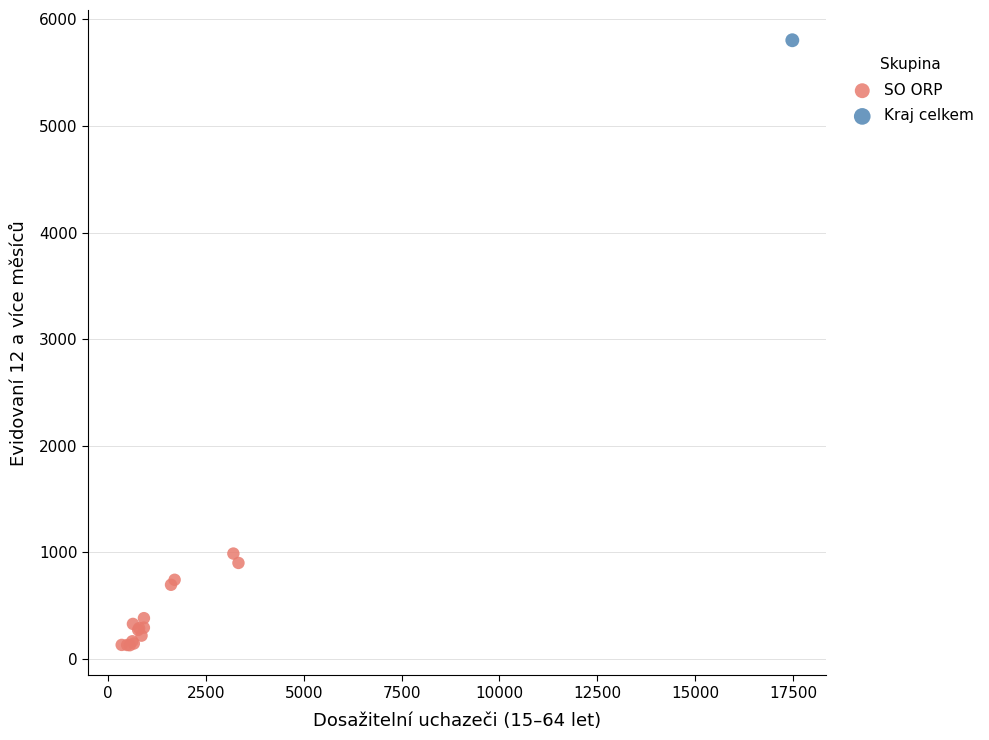

What are all the series names shown in the legend?

SO ORP, Kraj celkem